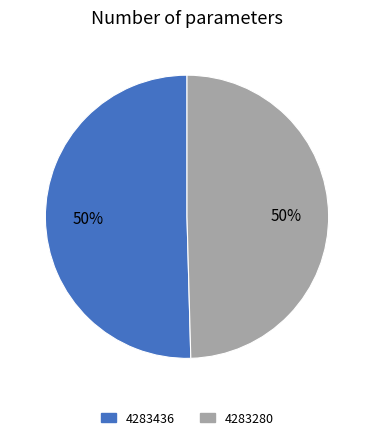

Count the number of slices in the pie.

2